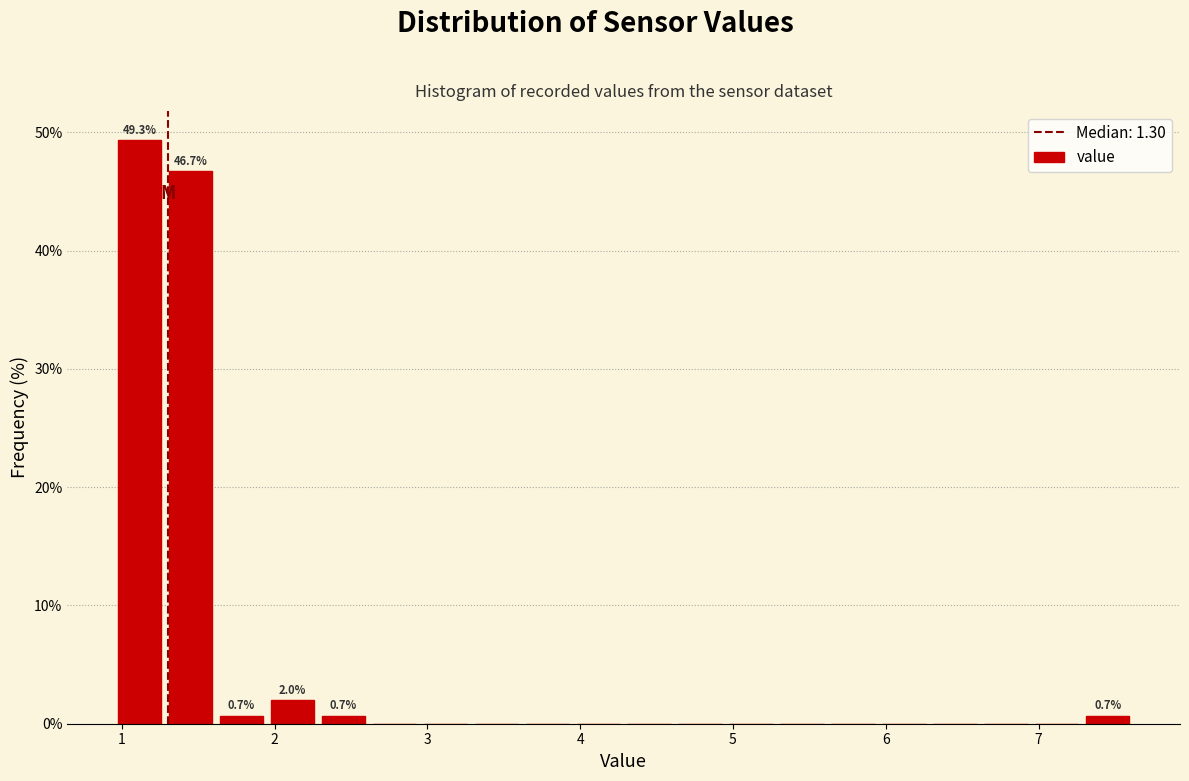

Around what value on the x-axis is the tallest bar? Give the approximate position of its centre, as read against the axis.

1.1